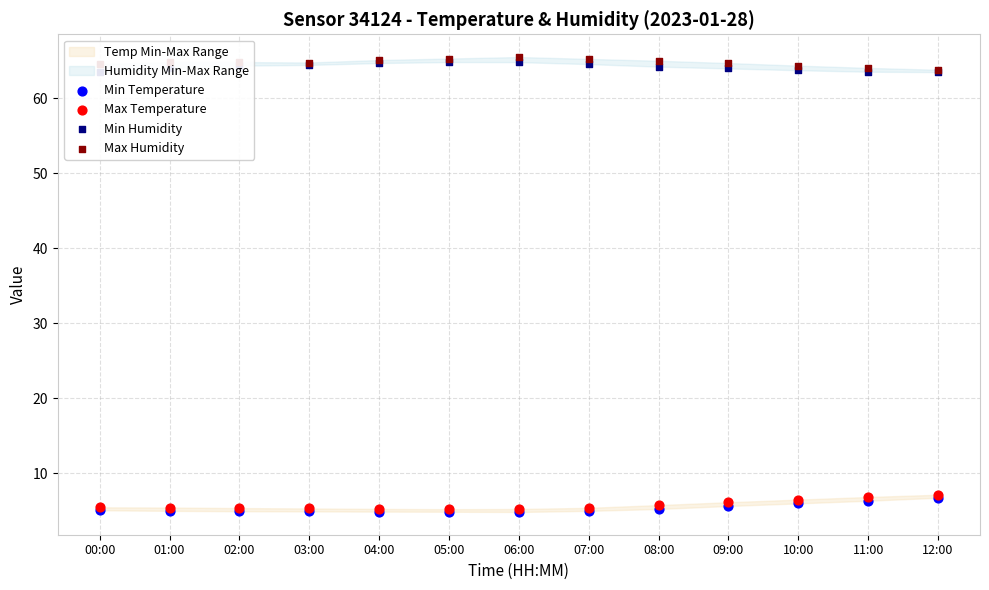

What is the total value across all series at 03:00?

139.4